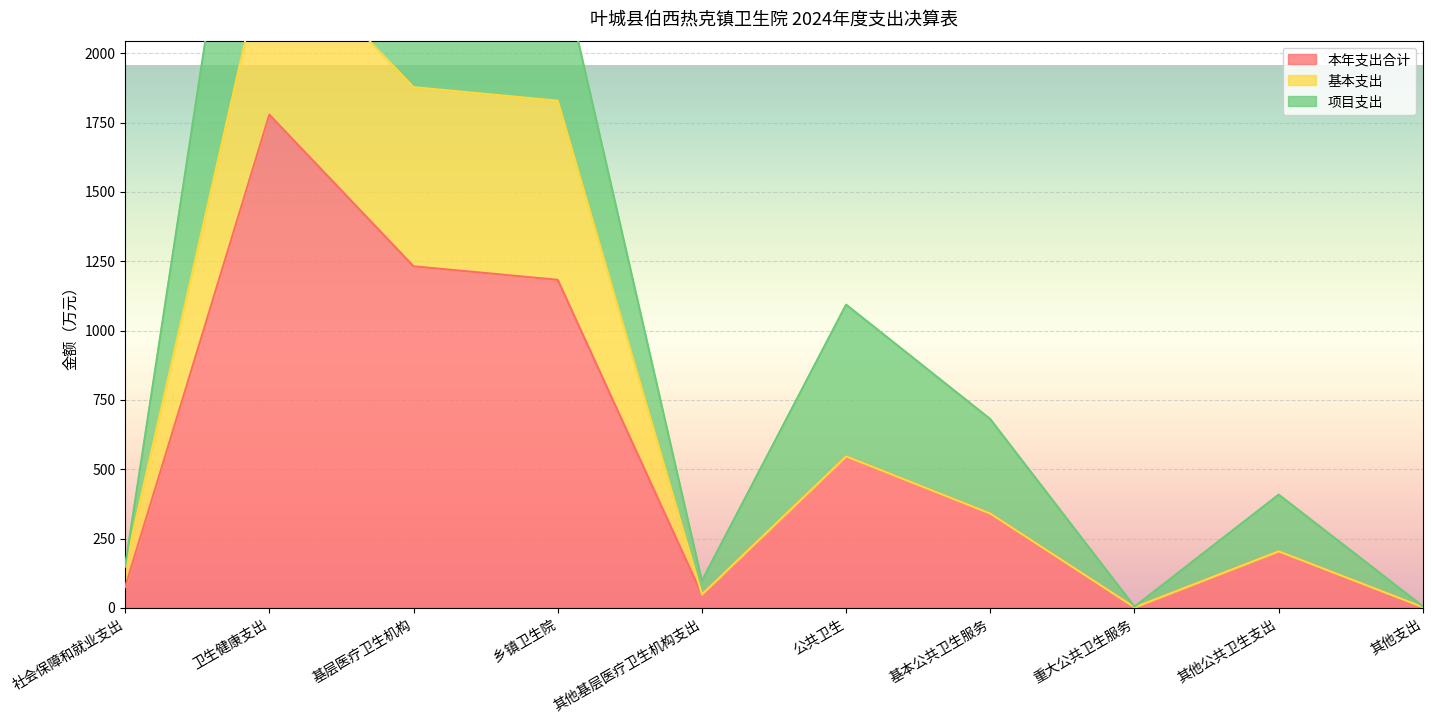

At which category is the sum across all series the highest?

卫生健康支出